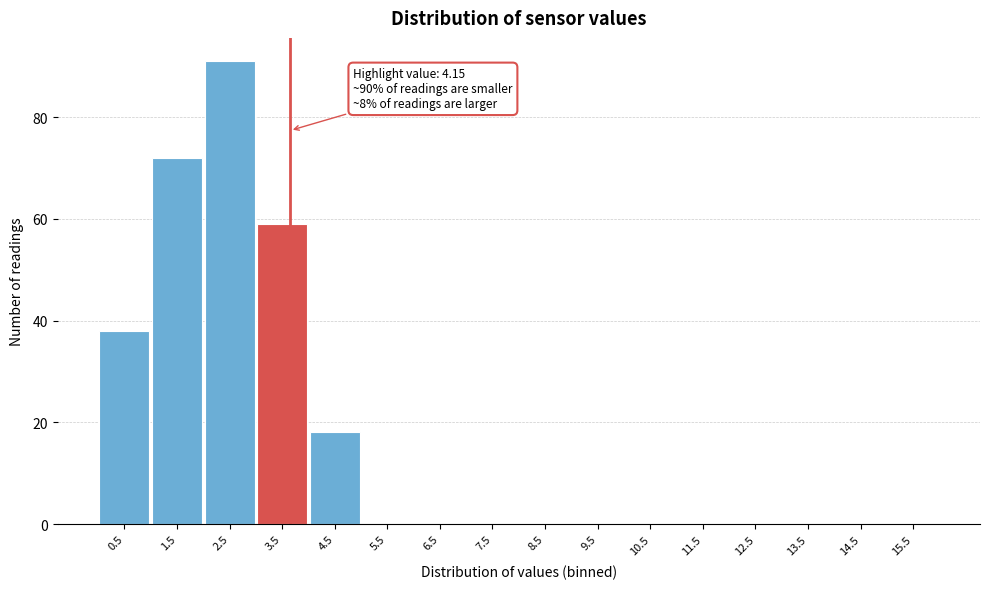

Reading right to left, list all the values displayed in this chart.

15.5=0	14.5=0	13.5=0	12.5=0	11.5=0	10.5=0	9.5=0	8.5=0	7.5=0	6.5=0	5.5=0	4.5=18	3.5=59	2.5=91	1.5=72	0.5=38